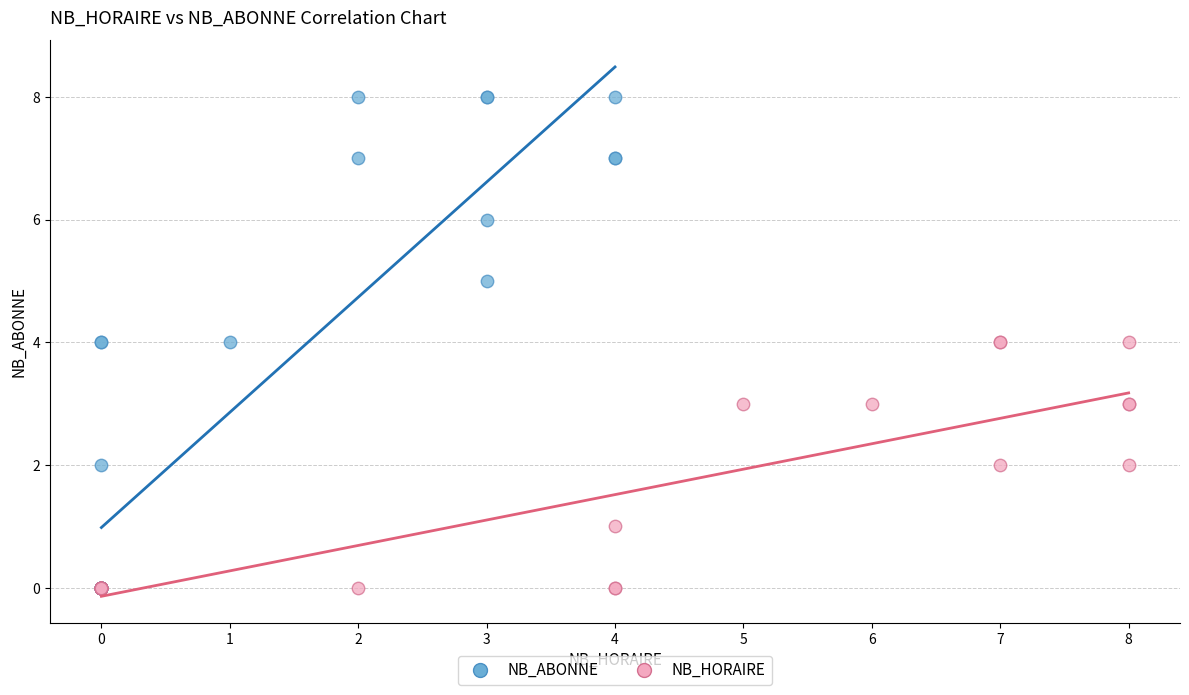

Which series has the widest spread of Y values?

NB_ABONNE